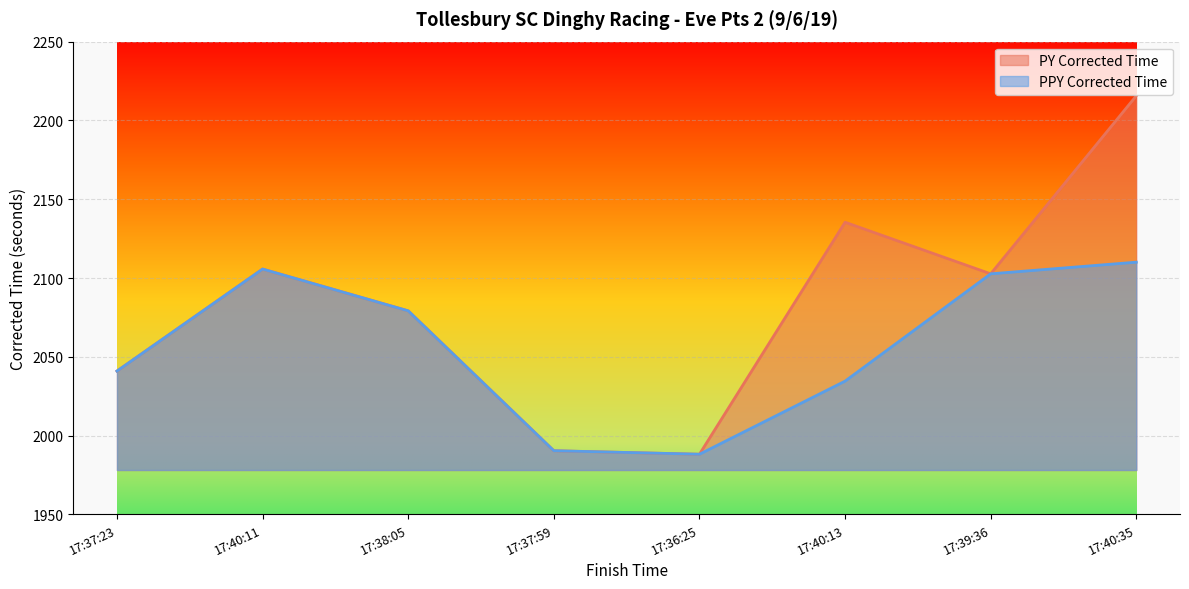

What position from the left is 17:38:05?

3